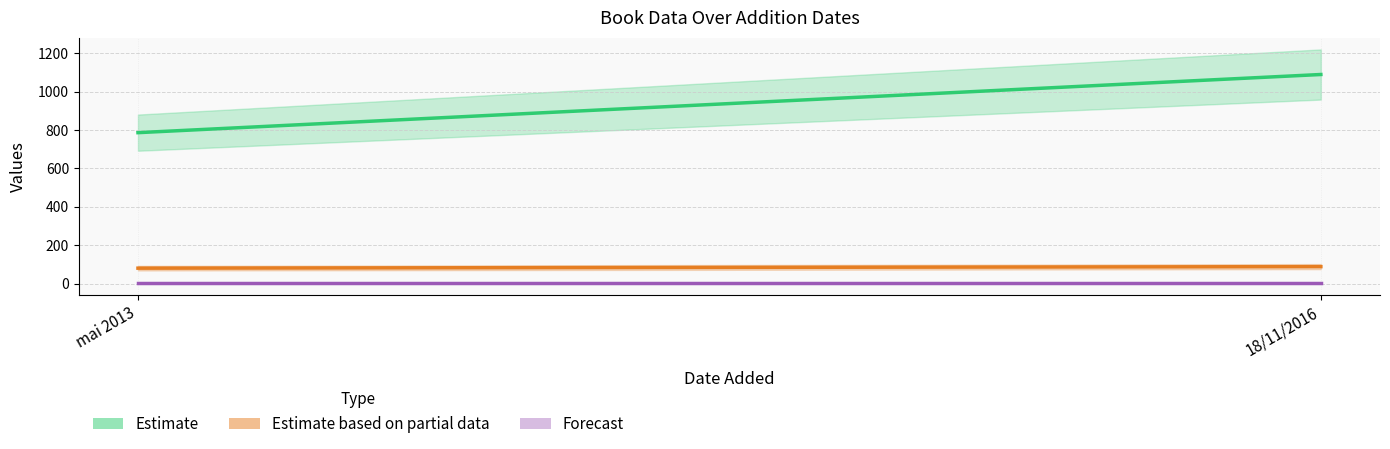

What is the greatest value displayed?

1089